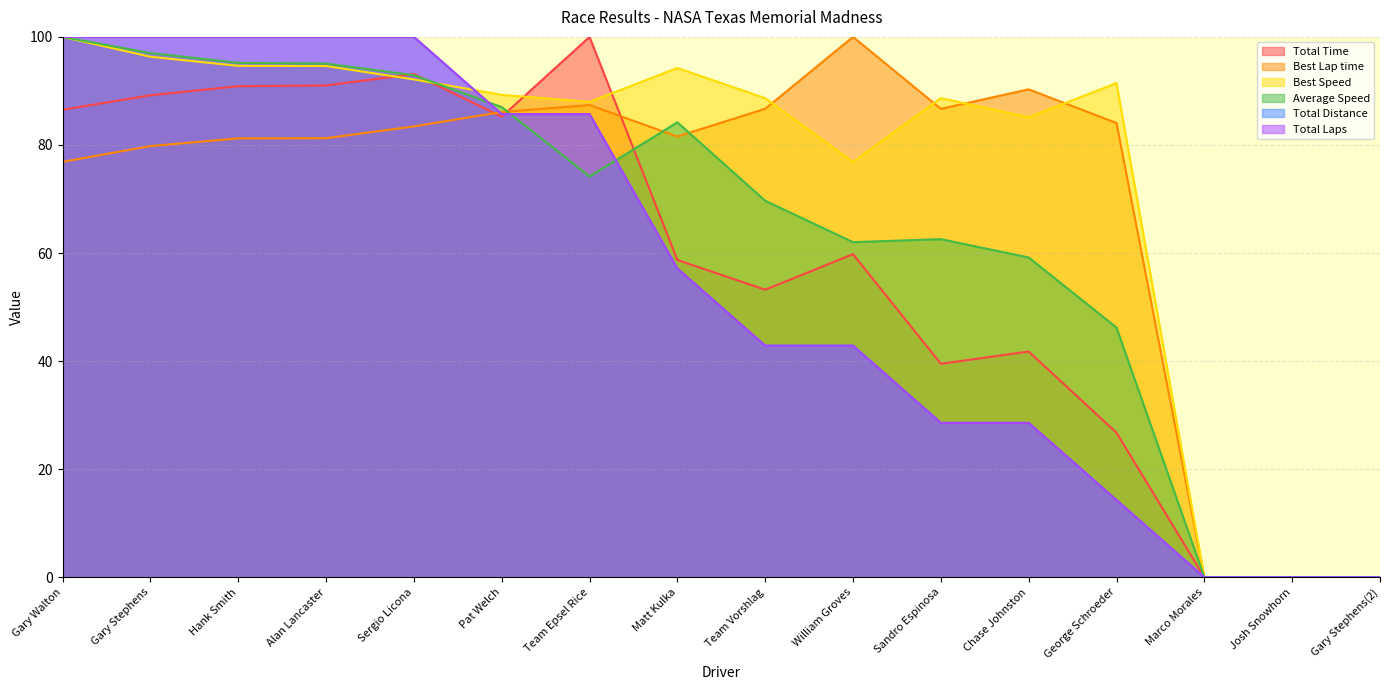

What is the value of the Total Time point at the 6th from the left?

85.2